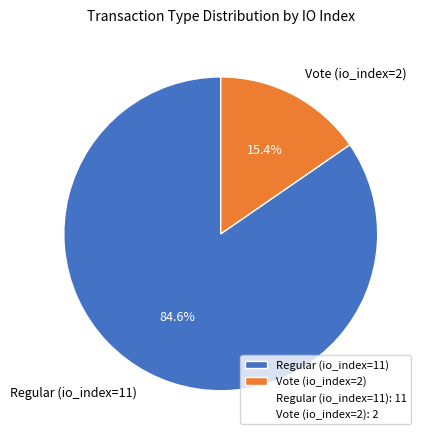

Rank the categories by value from lowest to highest.

Vote (io_index=2), Regular (io_index=11)